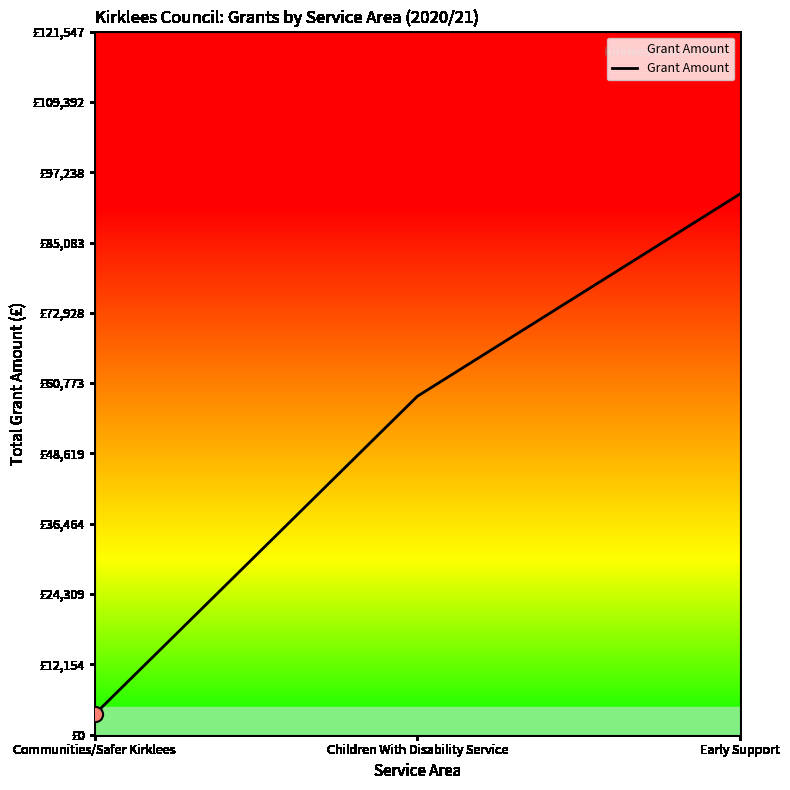

Approximately how many times larger is the value at Early Support compared to Children With Disability Service?

1.6